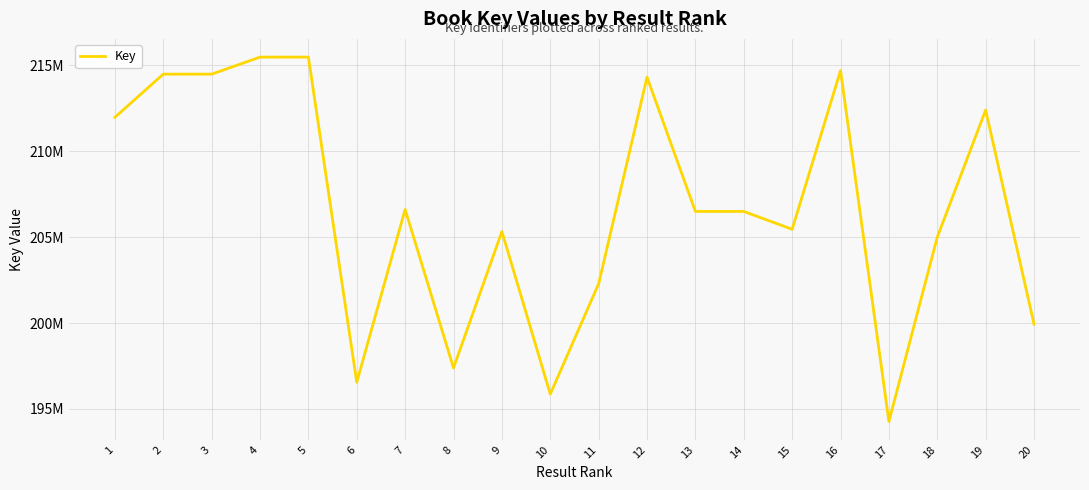

True or false: the data has more than 1 interior local peaks.

True